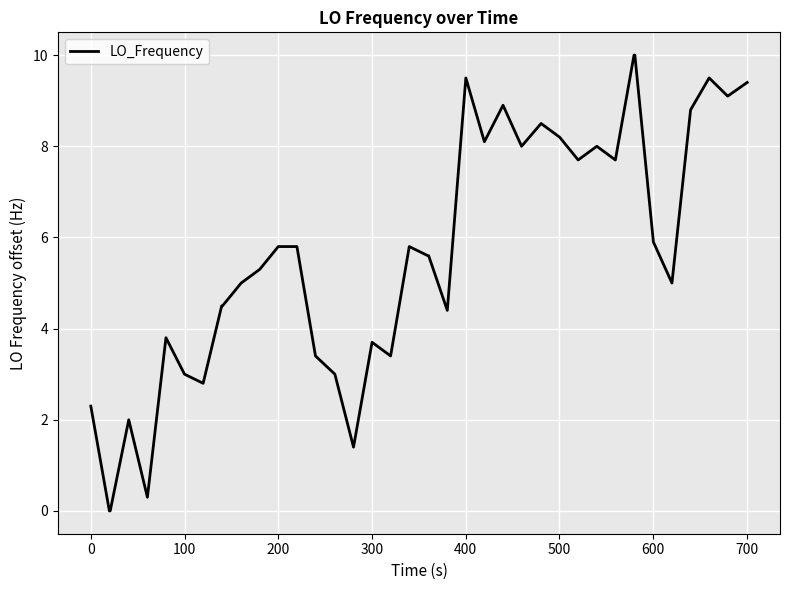

What is the difference between the maximum and minimum values?

10.0